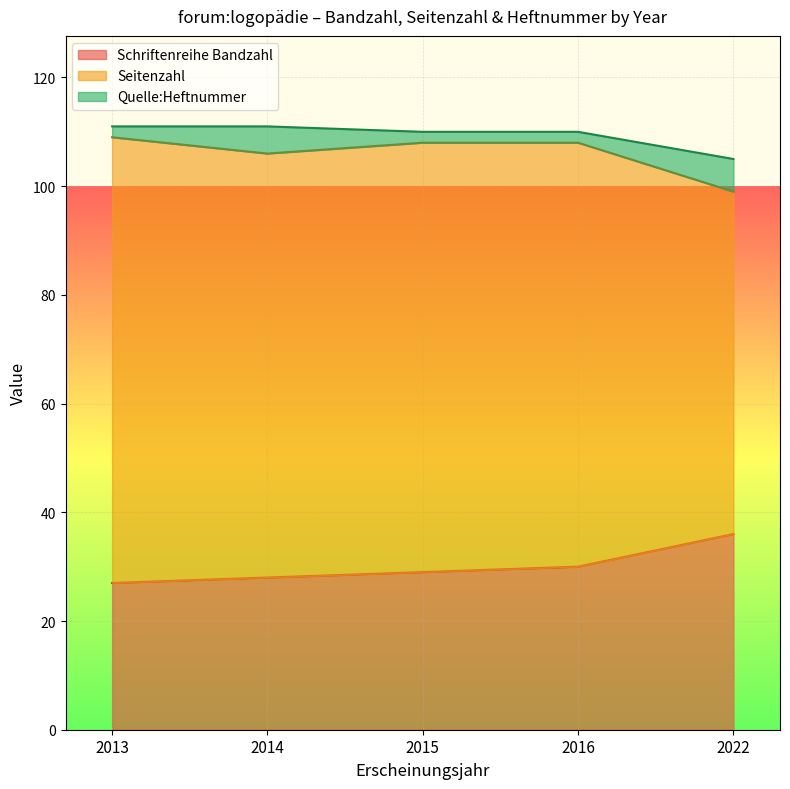

How many lines are shown in the chart?

3